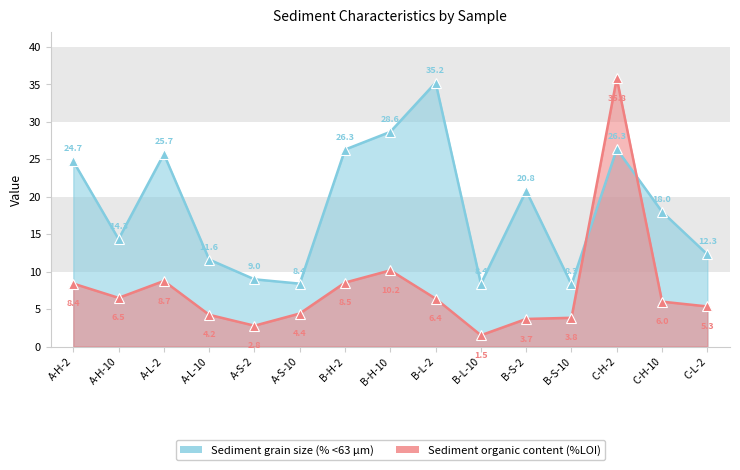

At which label does Sediment grain size (% <63 µm) reach its minimum?

B-S-10